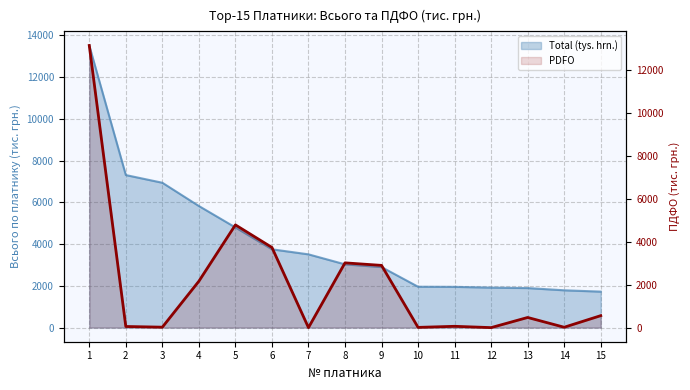

How many interior local peaks (higher than both neighbors) does the data have?

4